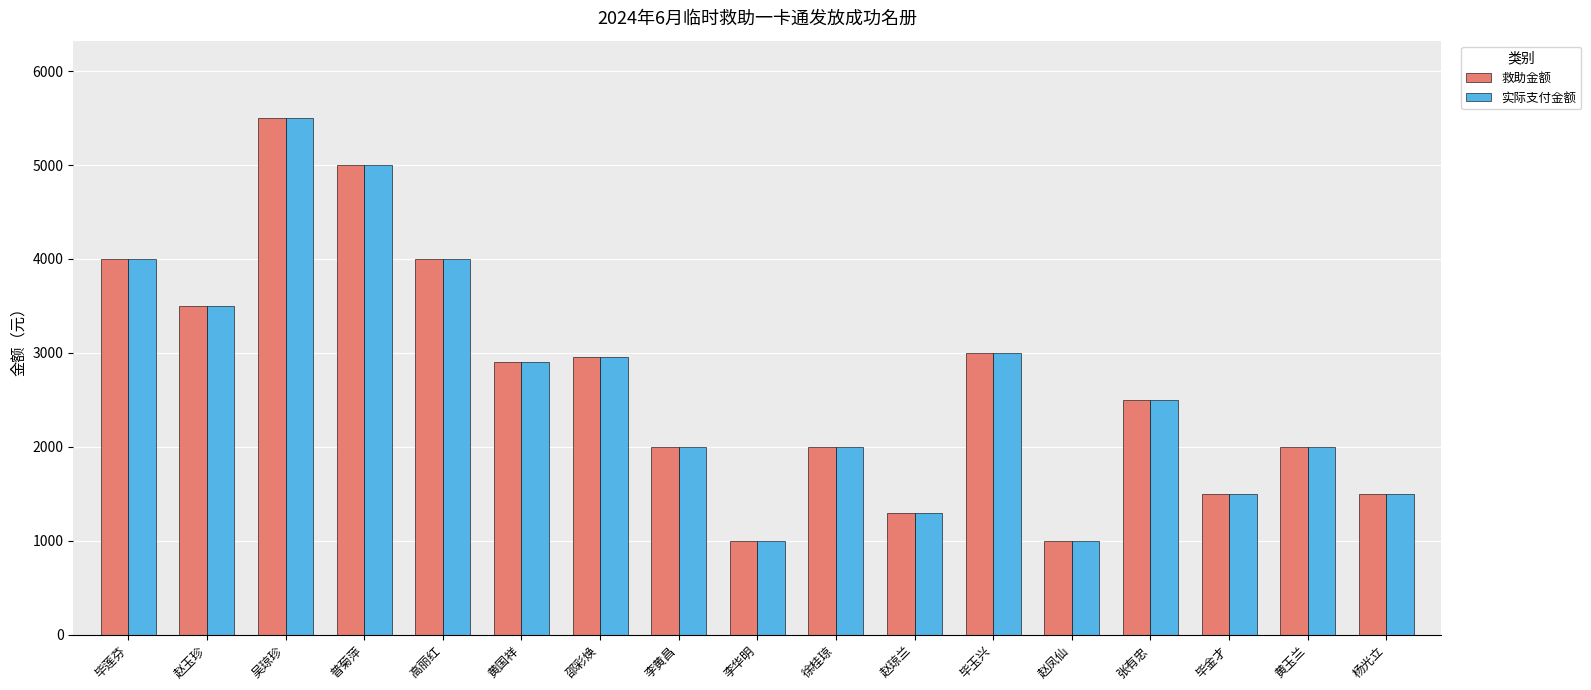

The 救助金额 series shows 2000 at 黄玉兰. True or false?

True